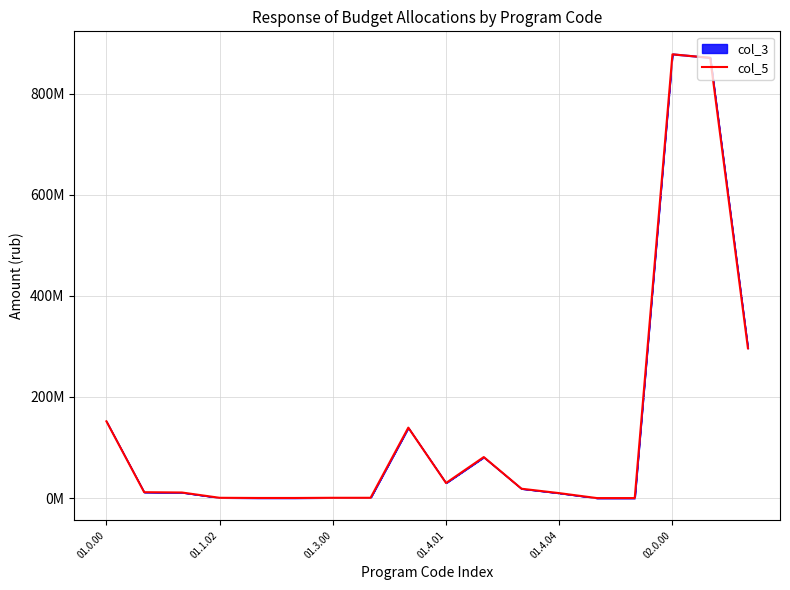

What is the difference between the maximum and second lowest values?

877540983